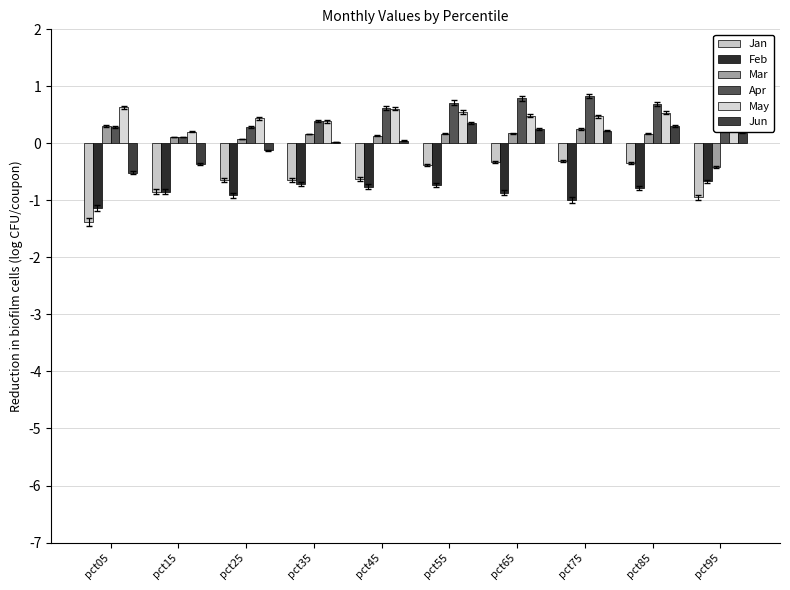

Reading right to left, what are all the values shown in this chart?

Jan: -0.9	-0.3	-0.3	-0.3	-0.4	-0.6	-0.6	-0.6	-0.8	-1.4
Feb: -0.7	-0.8	-1.0	-0.9	-0.7	-0.8	-0.7	-0.9	-0.8	-1.1
Mar: -0.4	0.2	0.3	0.2	0.2	0.1	0.2	0.1	0.1	0.3
Apr: 1.3	0.7	0.8	0.8	0.7	0.6	0.4	0.3	0.1	0.3
May: 0.3	0.5	0.5	0.5	0.5	0.6	0.4	0.4	0.2	0.6
Jun: 0.2	0.3	0.2	0.3	0.4	0.0	0.0	-0.1	-0.4	-0.5